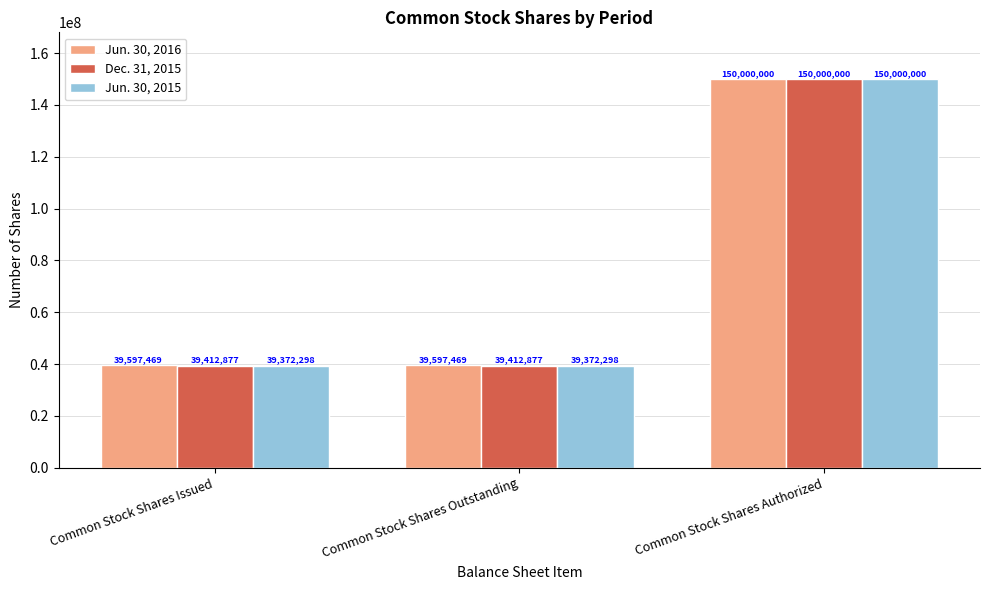

What is the label of the 1st bar from the left?

Common Stock Shares Issued